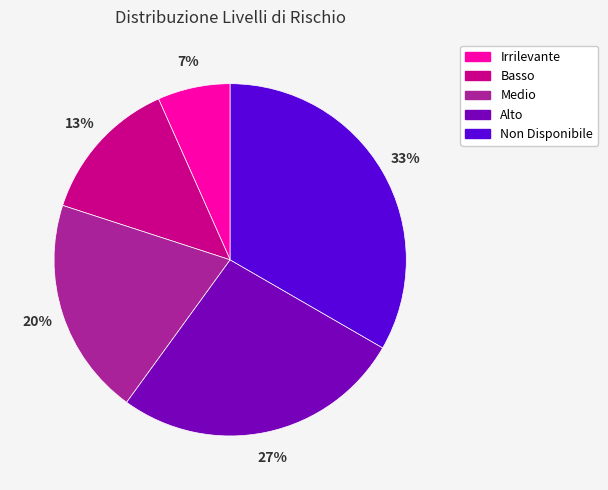

To the nearest percent, what is the difference between the Basso and Non Disponibile slice percentages?

20%